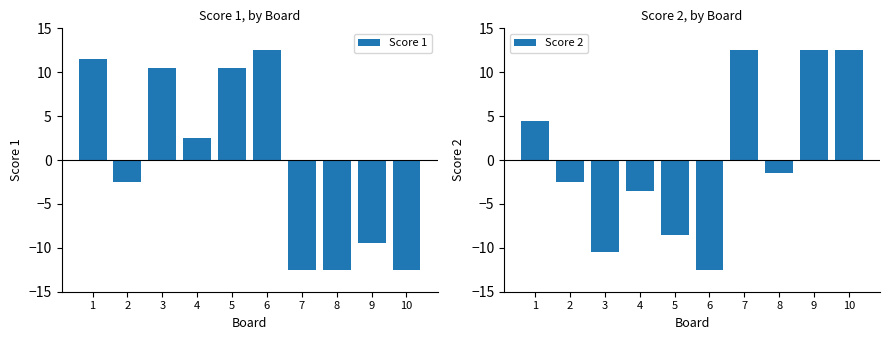

At which category is the sum across all series the highest?

1